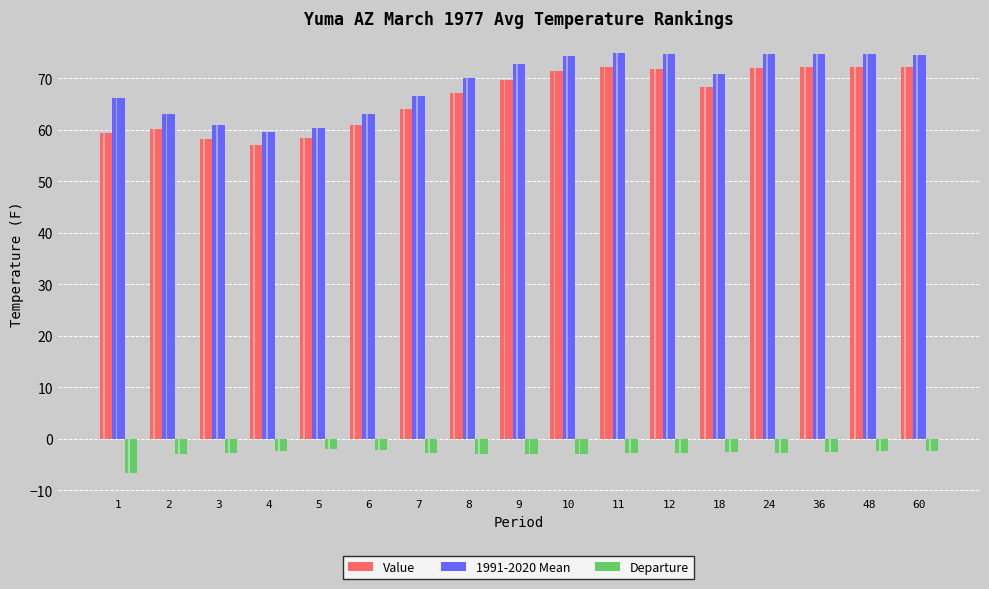

How many bars are there in total?

51